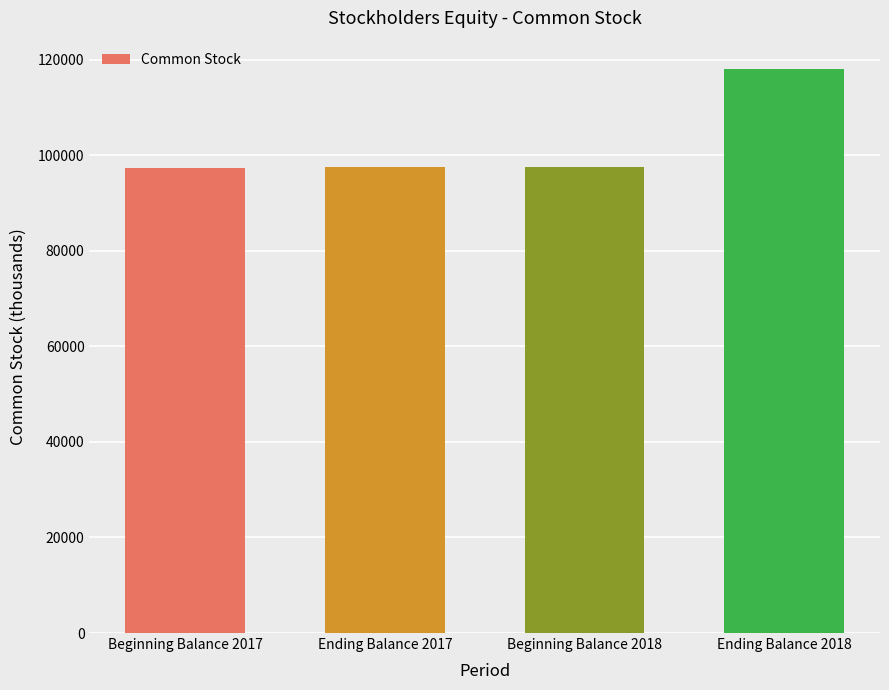

How many bars are there in total?

4